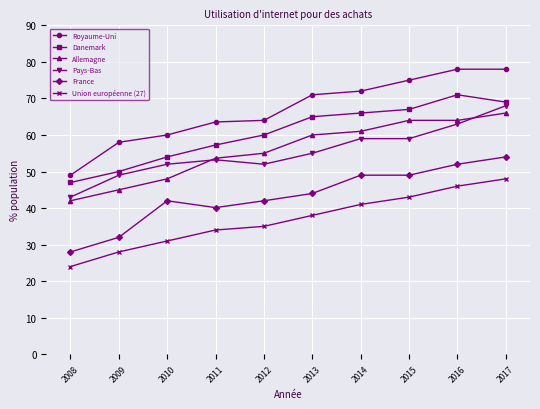

What is the difference between the maximum and minimum values in the Danemark series?

24.0